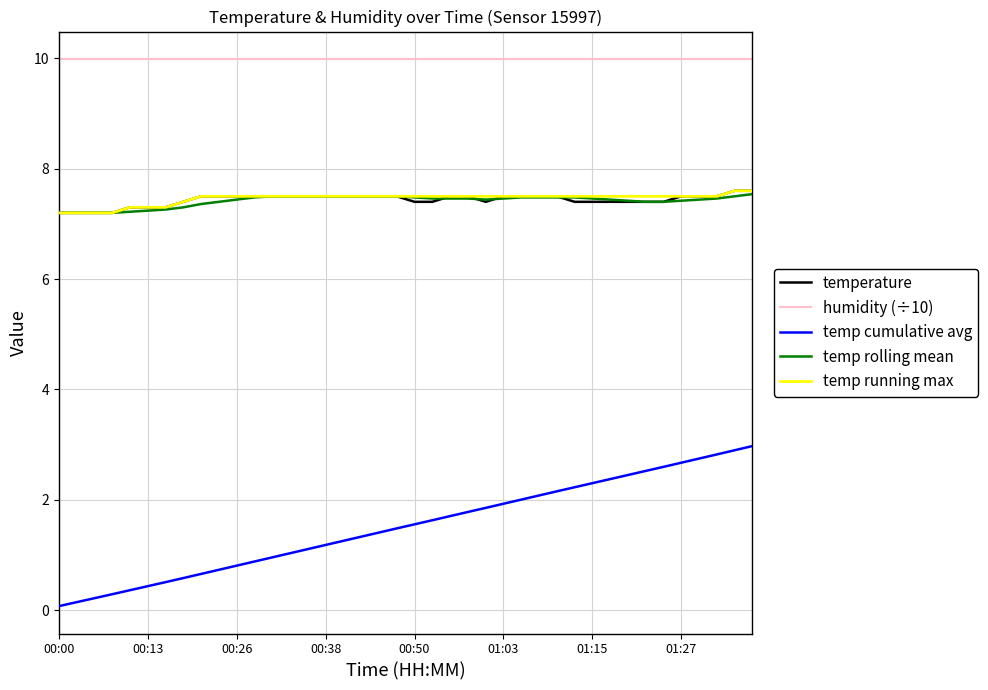

Which series has the widest spread of values?

temp cumulative avg